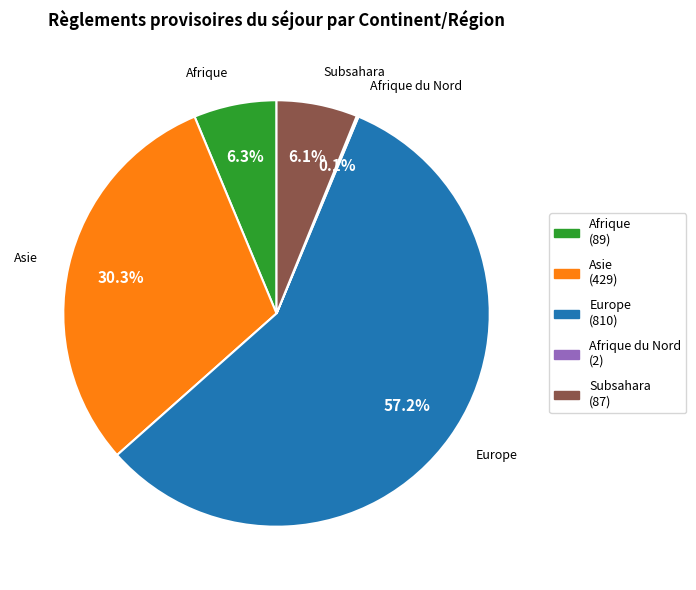

Does any single category account for the majority?

Yes